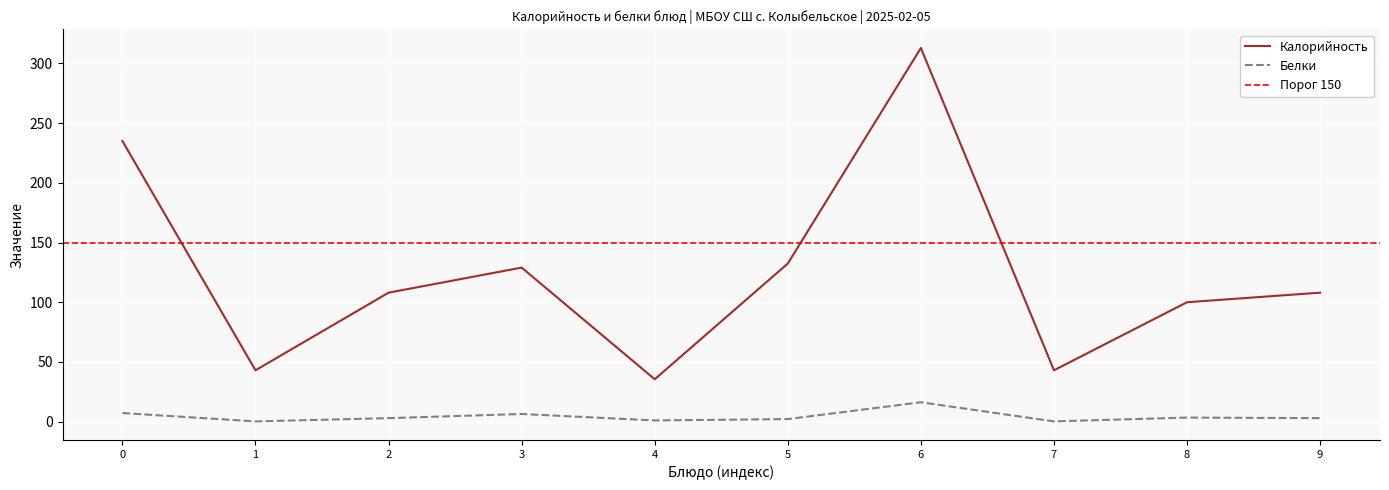

Where does the Калорийность series first go above 108?

0